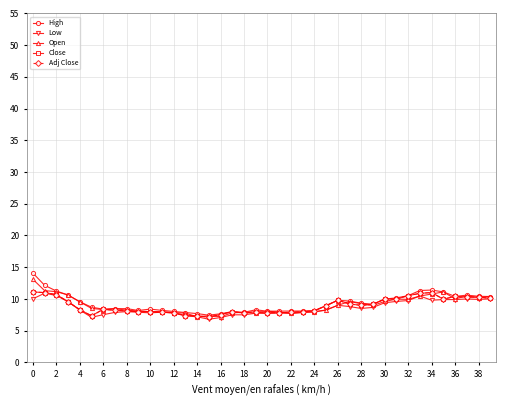

Which series has the largest total across all categories?

High